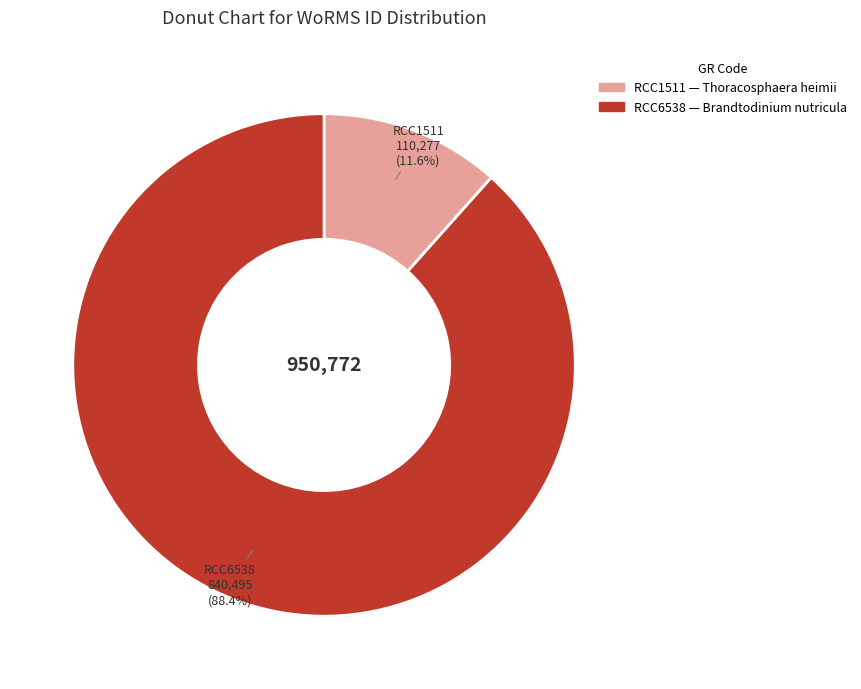

Between RCC1511 and RCC6538, which is larger?

RCC6538